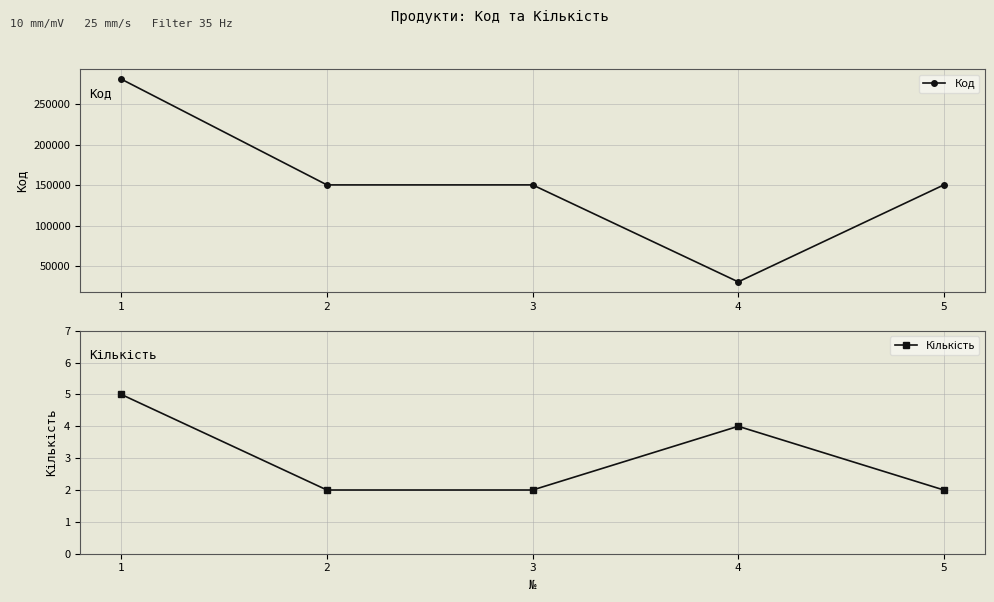

True or false: Кількість and Код intersect in this chart.

False